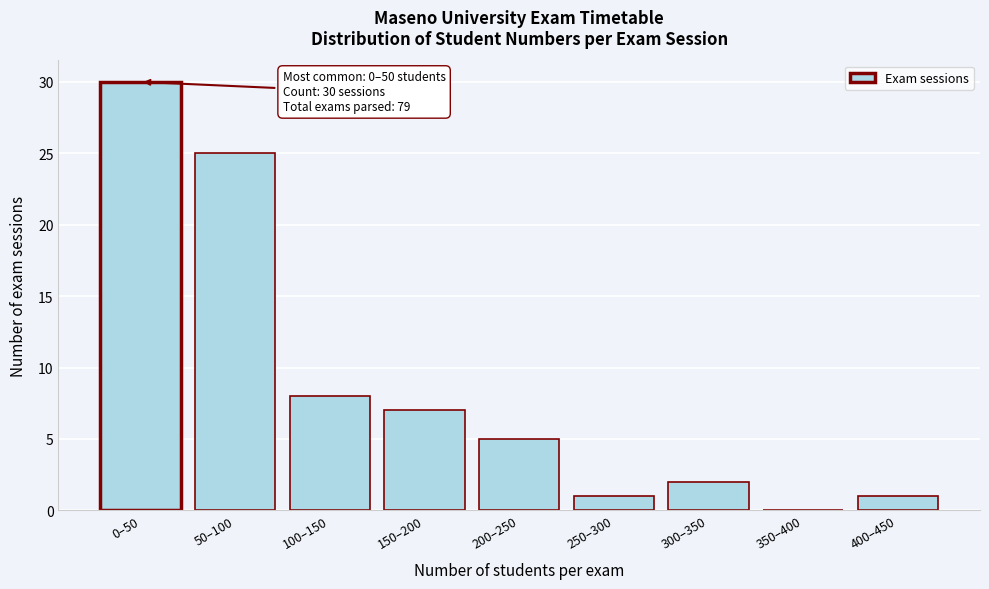

Reading right to left, what are all the values shown in this chart?

400–450=1	350–400=0	300–350=2	250–300=1	200–250=5	150–200=7	100–150=8	50–100=25	0–50=30